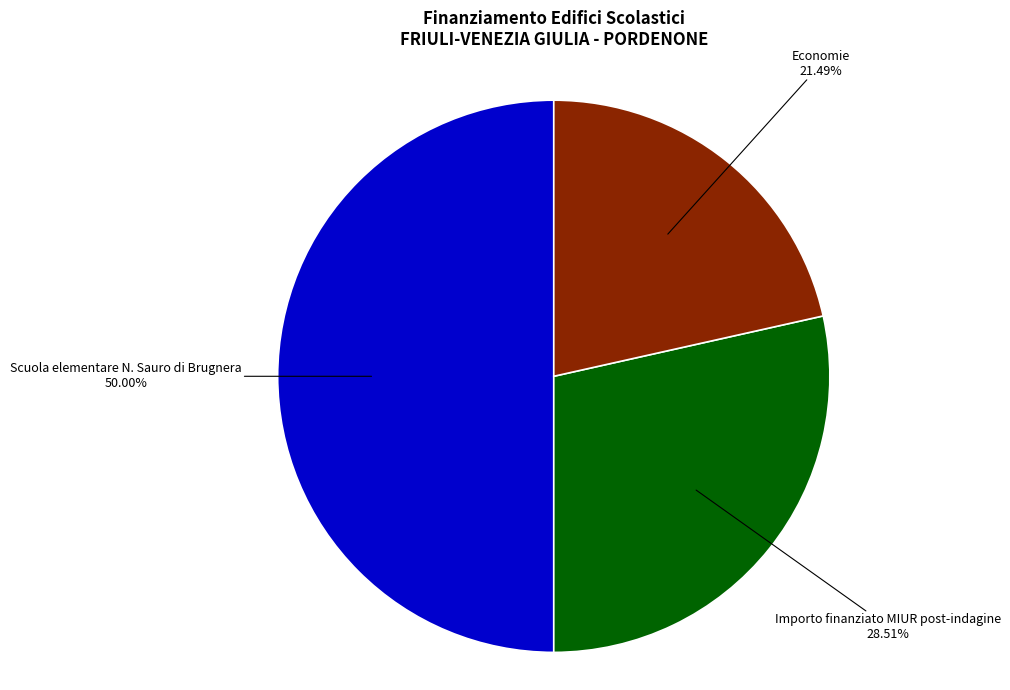

To the nearest percent, what percentage of the pie is Scuola elementare N. Sauro di Brugnera?

50%